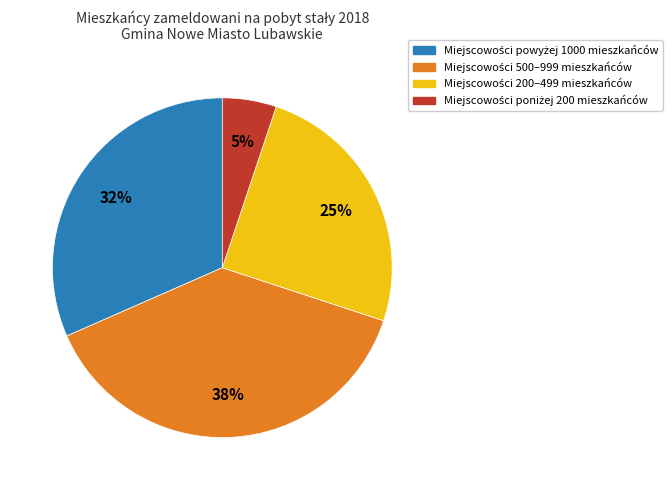

To the nearest percent, what is the difference between the largest and smallest slice percentages?

33%